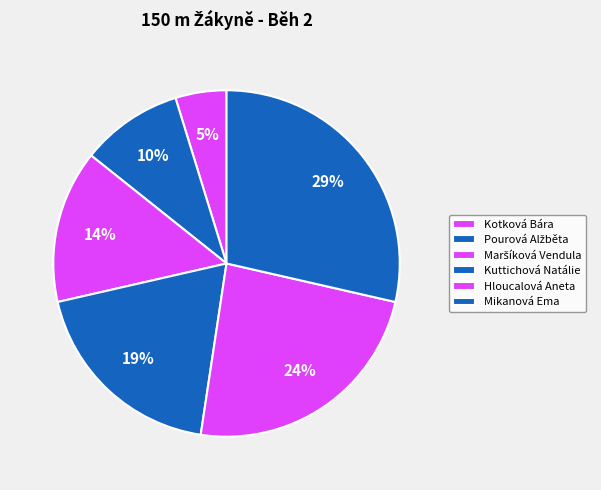

What percentage do Maršíková Vendula and Hloucalová Aneta together represent?

38.1%